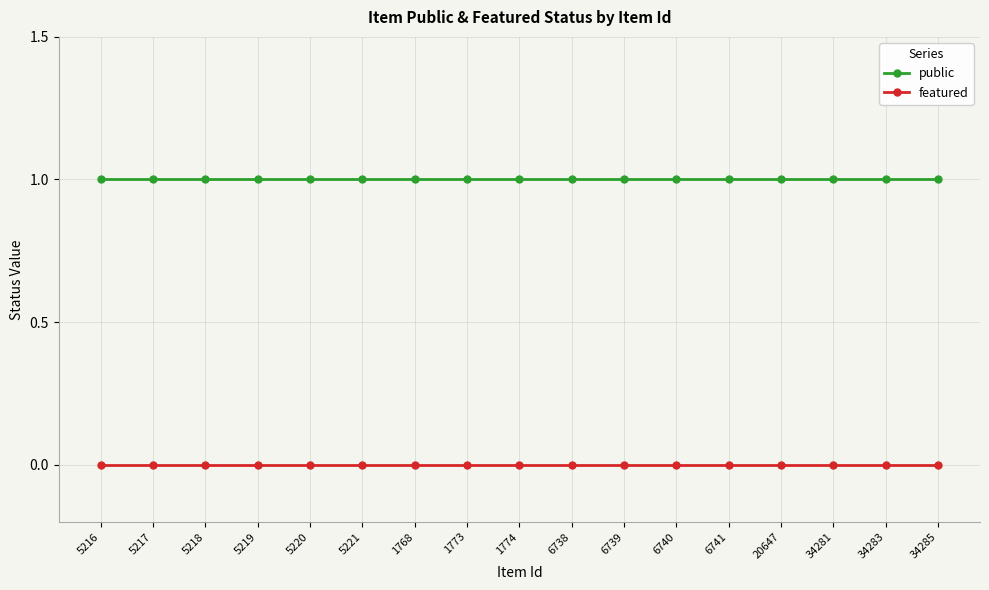

Count the number of categories in the chart.

17